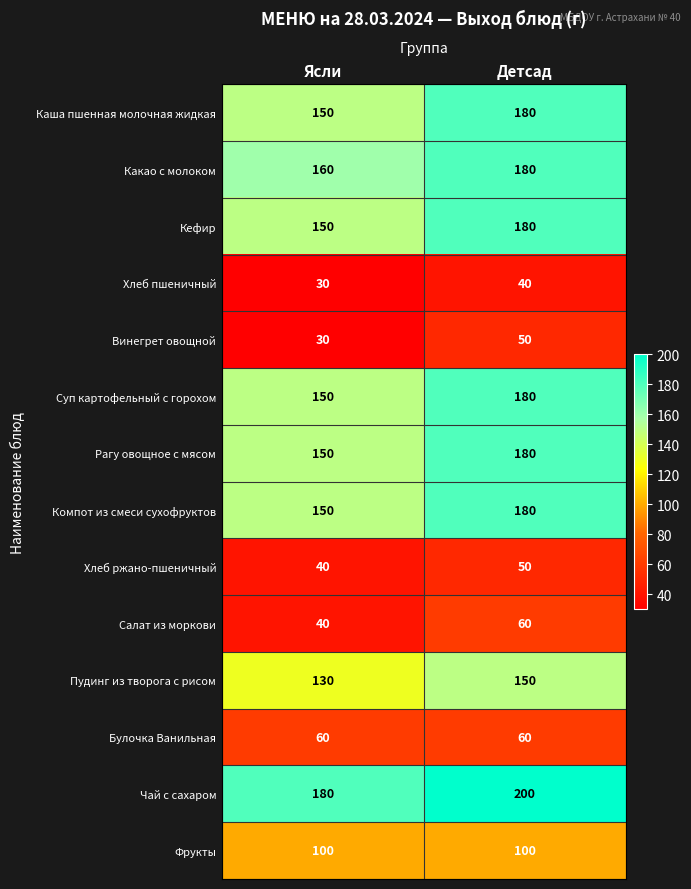

Reading left to right, extract all data points from this chart.

Каша пшенная молочная жидкая: Ясли=150	Детсад=180
Какао с молоком: Ясли=160	Детсад=180
Кефир: Ясли=150	Детсад=180
Хлеб пшеничный: Ясли=30	Детсад=40
Винегрет овощной: Ясли=30	Детсад=50
Суп картофельный с горохом: Ясли=150	Детсад=180
Рагу овощное с мясом: Ясли=150	Детсад=180
Компот из смеси сухофруктов: Ясли=150	Детсад=180
Хлеб ржано-пшеничный: Ясли=40	Детсад=50
Салат из моркови: Ясли=40	Детсад=60
Пудинг из творога с рисом: Ясли=130	Детсад=150
Булочка Ванильная: Ясли=60	Детсад=60
Чай с сахаром: Ясли=180	Детсад=200
Фрукты: Ясли=100	Детсад=100